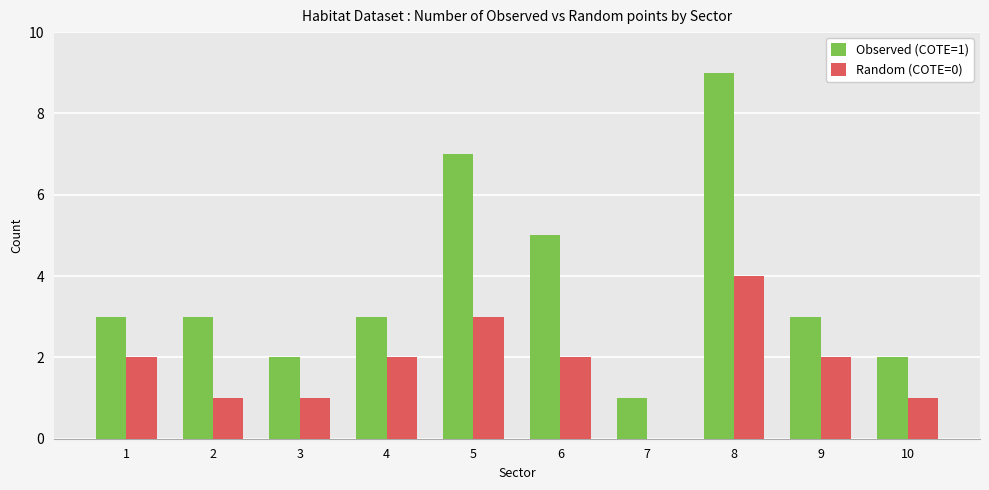

At which category is the sum across all series the highest?

8